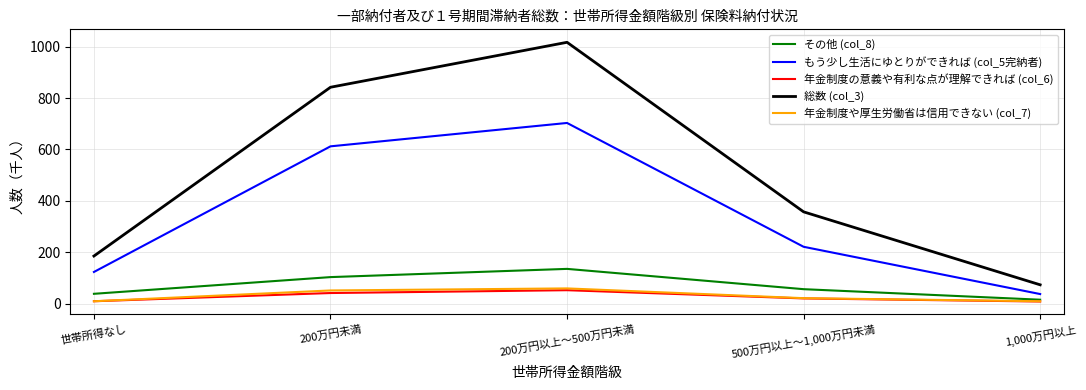

The もう少し生活にゆとりができれば (col_5完納者) series shows 37 at 1,000万円以上. True or false?

True